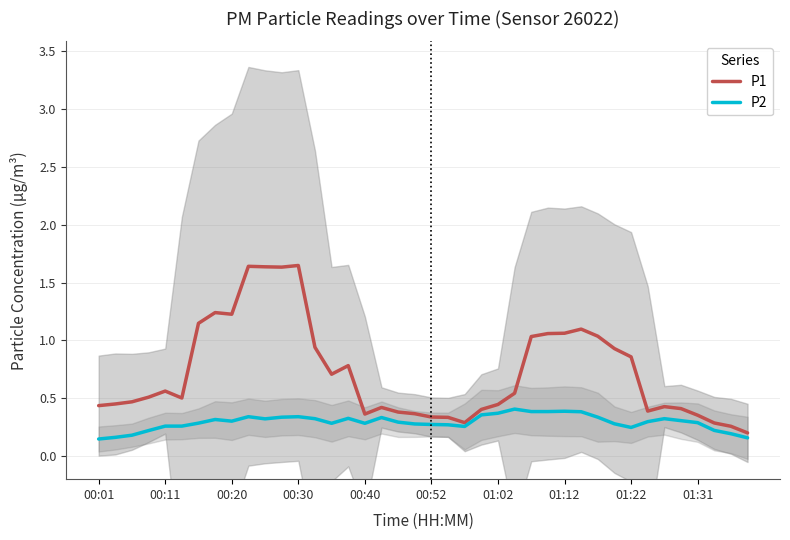

The value of P2 at 01:02 is 0.4. True or false?

True